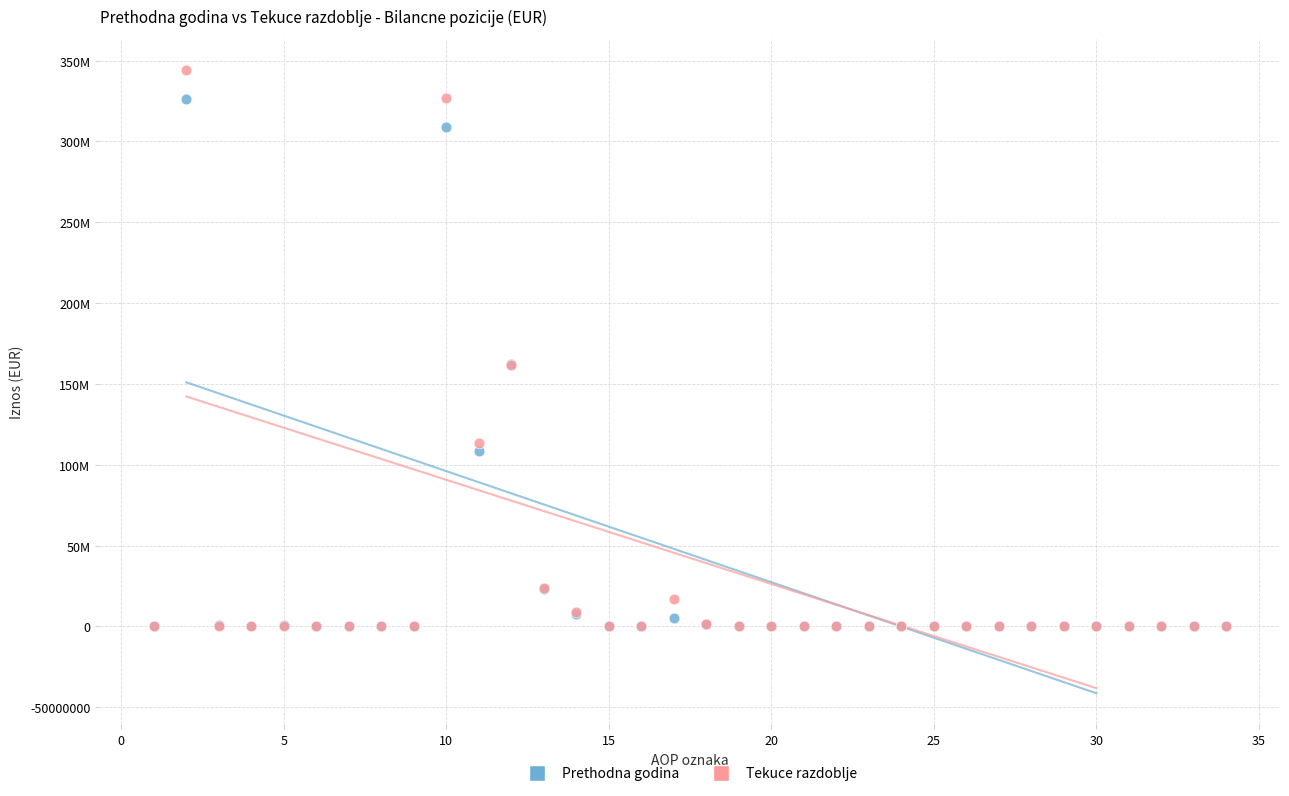

What are all the series names shown in the legend?

Prethodna godina, Tekuce razdoblje